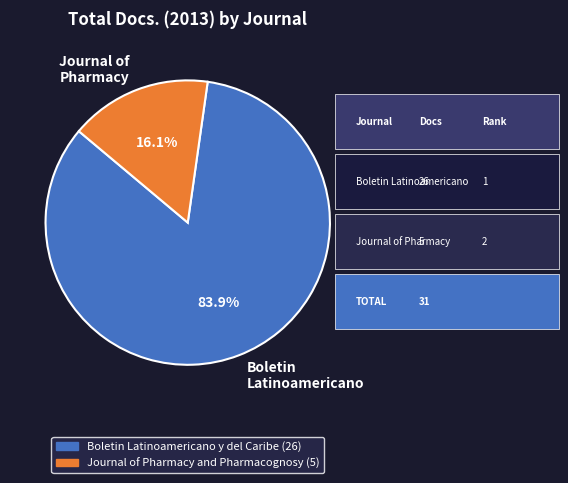

What percentage do Journal of Pharmacy and Boletin Latinoamericano together represent?

100.0%